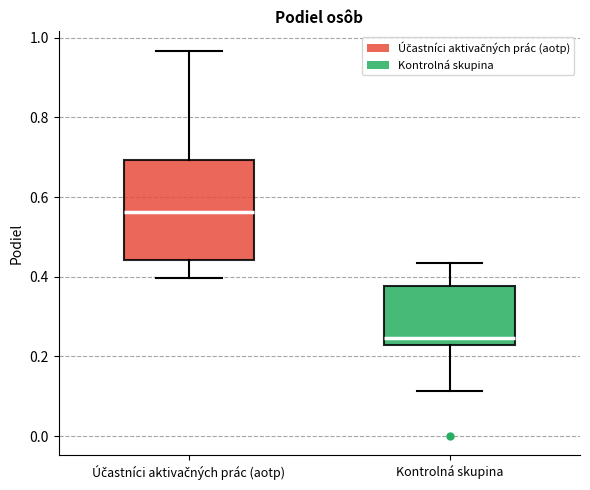

Reading left to right, transcribe this box plot: for each box, give where its median line is, the range the box spans, and where its two whiskers end, as read against the y-axis. The values are not printed on the chart, so give them approximately, as read against the axis.

Účastníci aktivačných prác (aotp): median 0.56, box 0.44 to 0.70, whiskers 0.40 to 0.96
Kontrolná skupina: median 0.24, box 0.22 to 0.38, whiskers 0.12 to 0.44